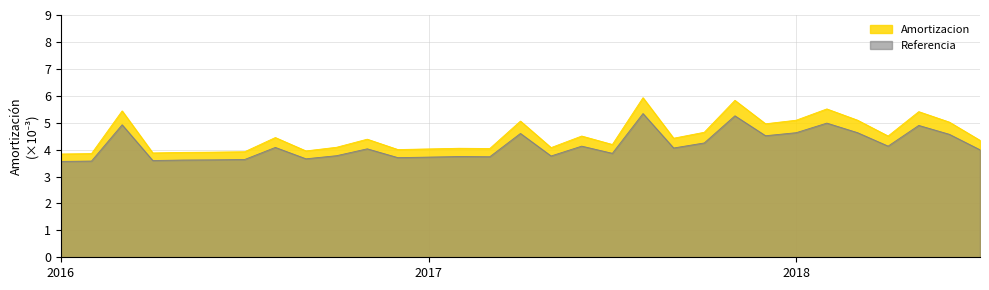

What is the difference between the maximum and minimum values?

1.8